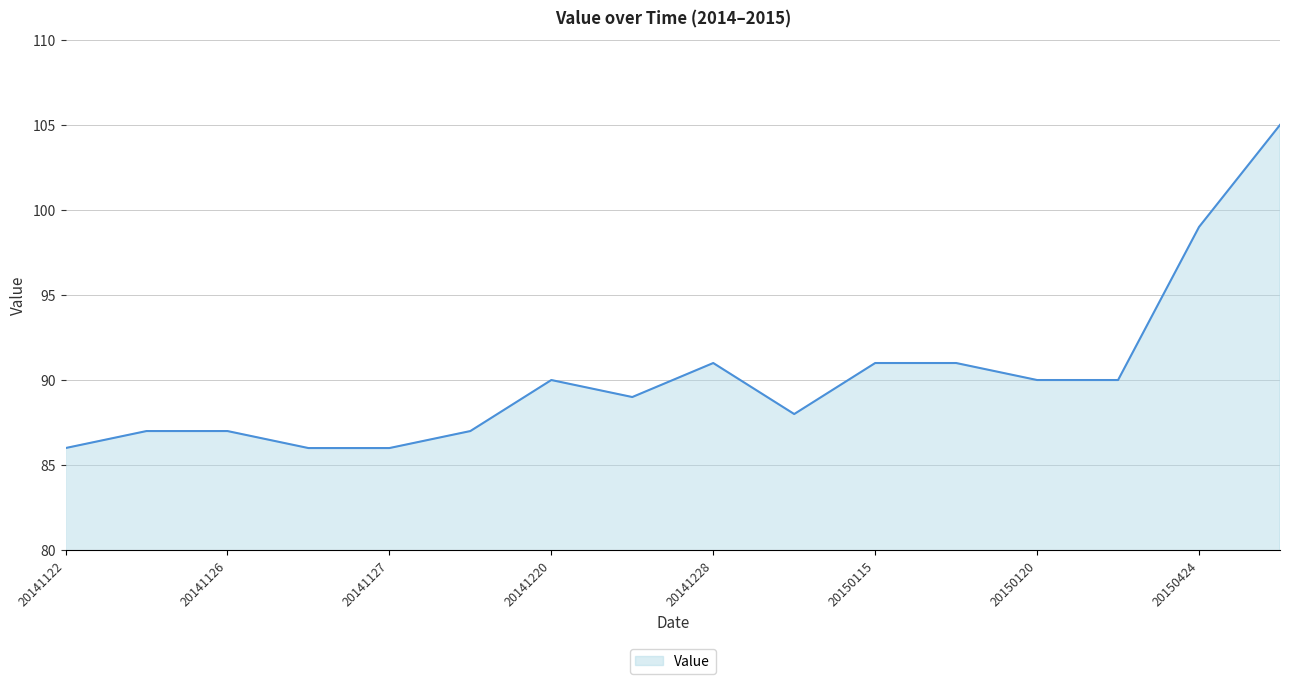

What is the minimum value shown in the chart?

86